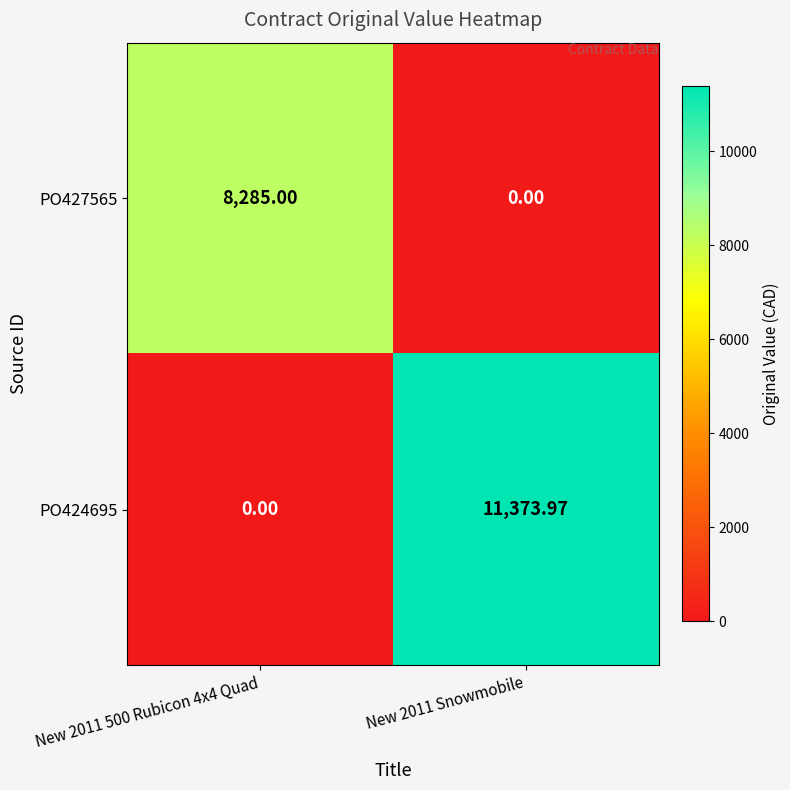

Is the value of PO424695 at New 2011 Snowmobile greater than the value of PO427565 at New 2011 500 Rubicon 4x4 Quad?

Yes